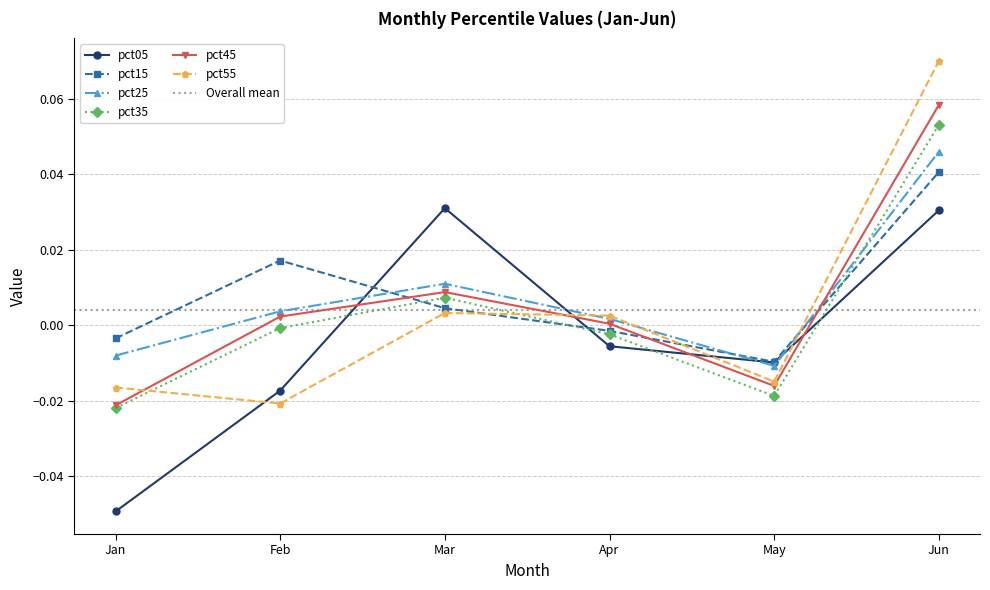

The value of pct35 at Jun is 0.1. True or false?

False